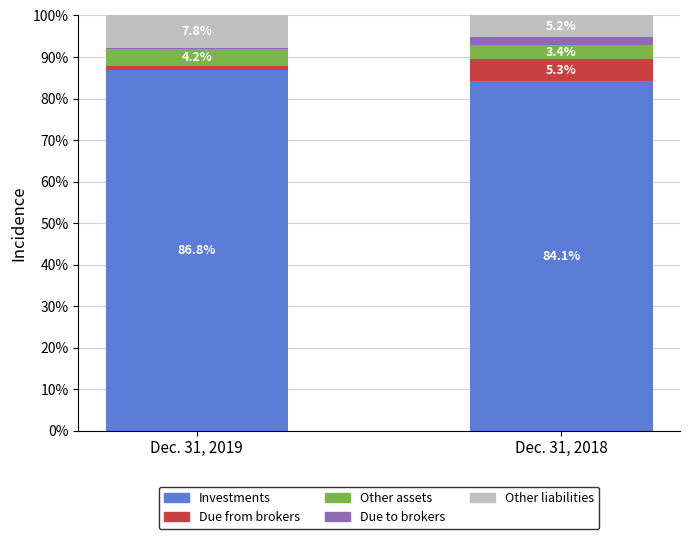

Is it true that Investments equals 84.1 at Dec. 31, 2018?

True